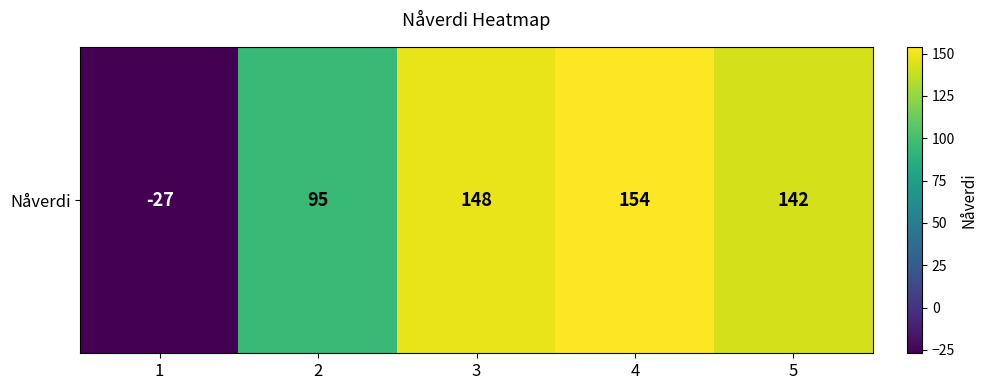

What is the smallest value displayed?

-27